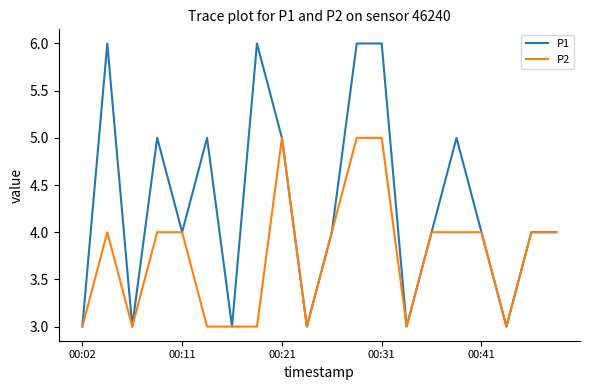

List the series in order of their peak value, highest first.

P1, P2